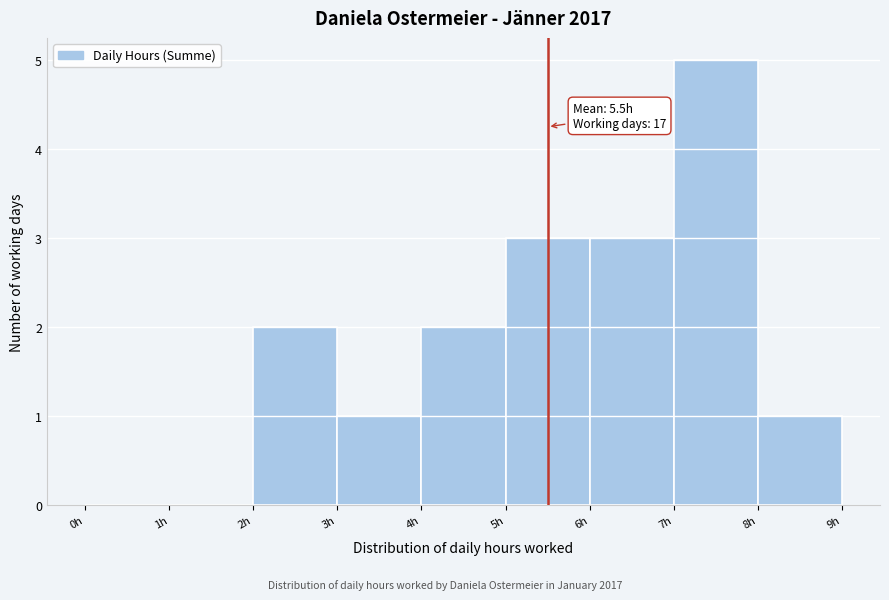

Which range on the x-axis has the tallest bar?

7 to 8